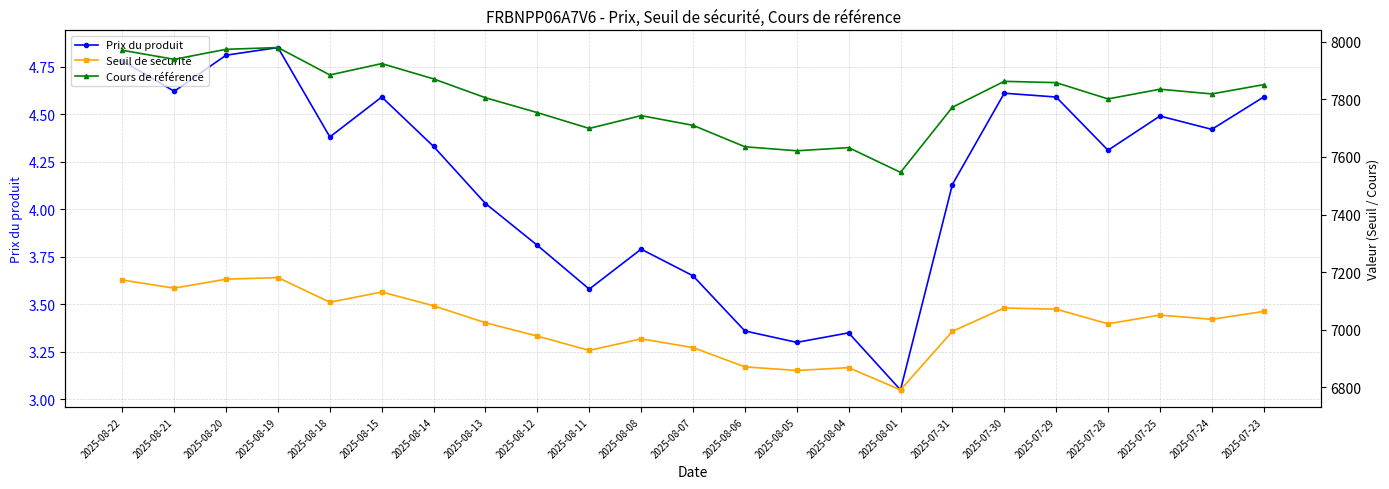

True or false: Seuil de sécurité and Cours de référence cross at least once.

False